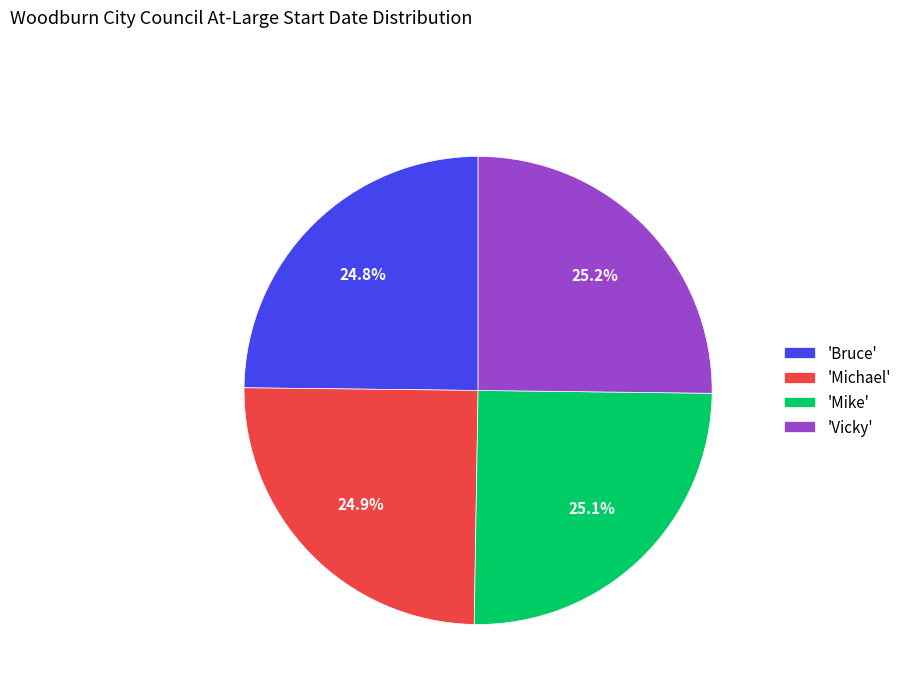

Is there any slice that represents more than half of the pie?

No